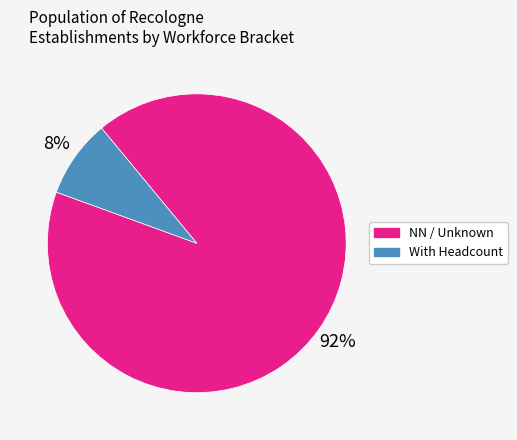

To the nearest percent, what is the average slice percentage?

50%